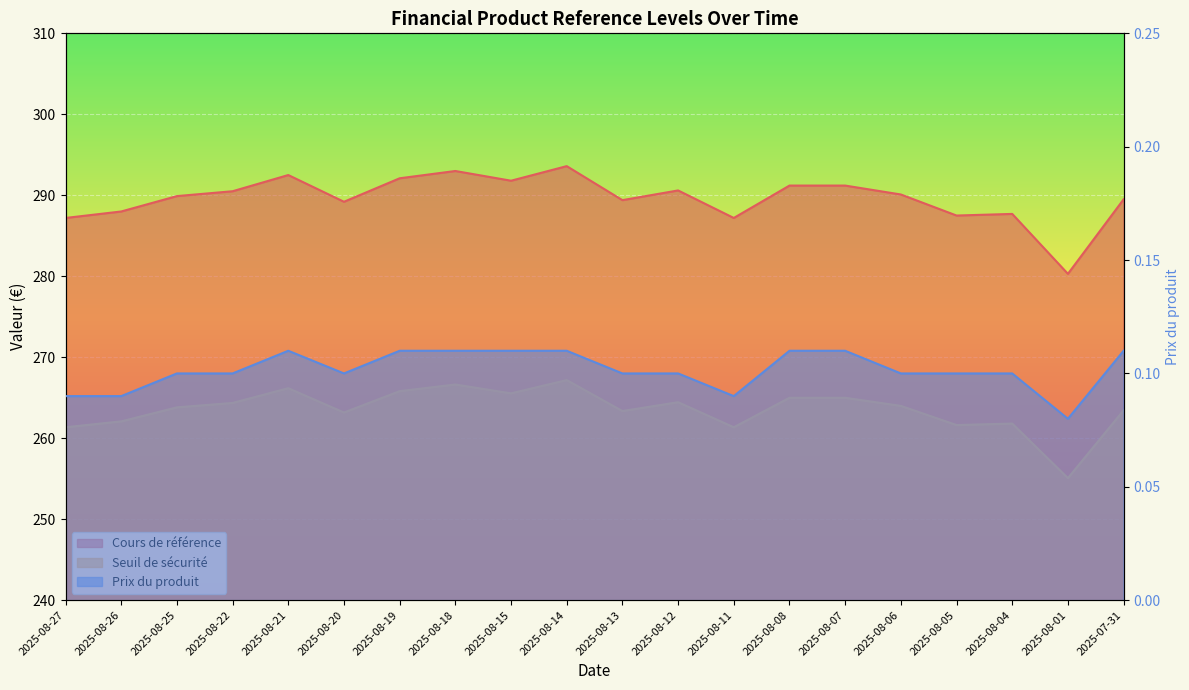

What are all the series names shown in the legend?

Cours de référence, Seuil de sécurité, Prix du produit